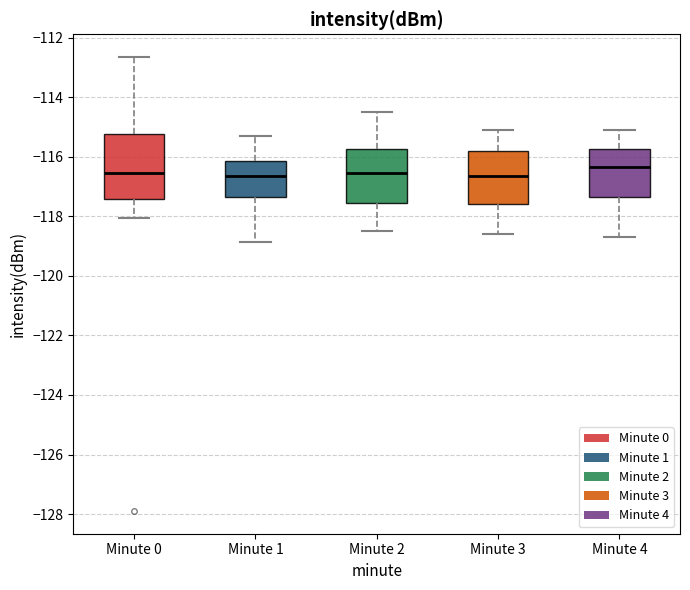

Where is the upper edge of the box for Minute 3 on the y-axis? The values are not printed on the chart, so give them approximately, as read against the axis.

-115.8